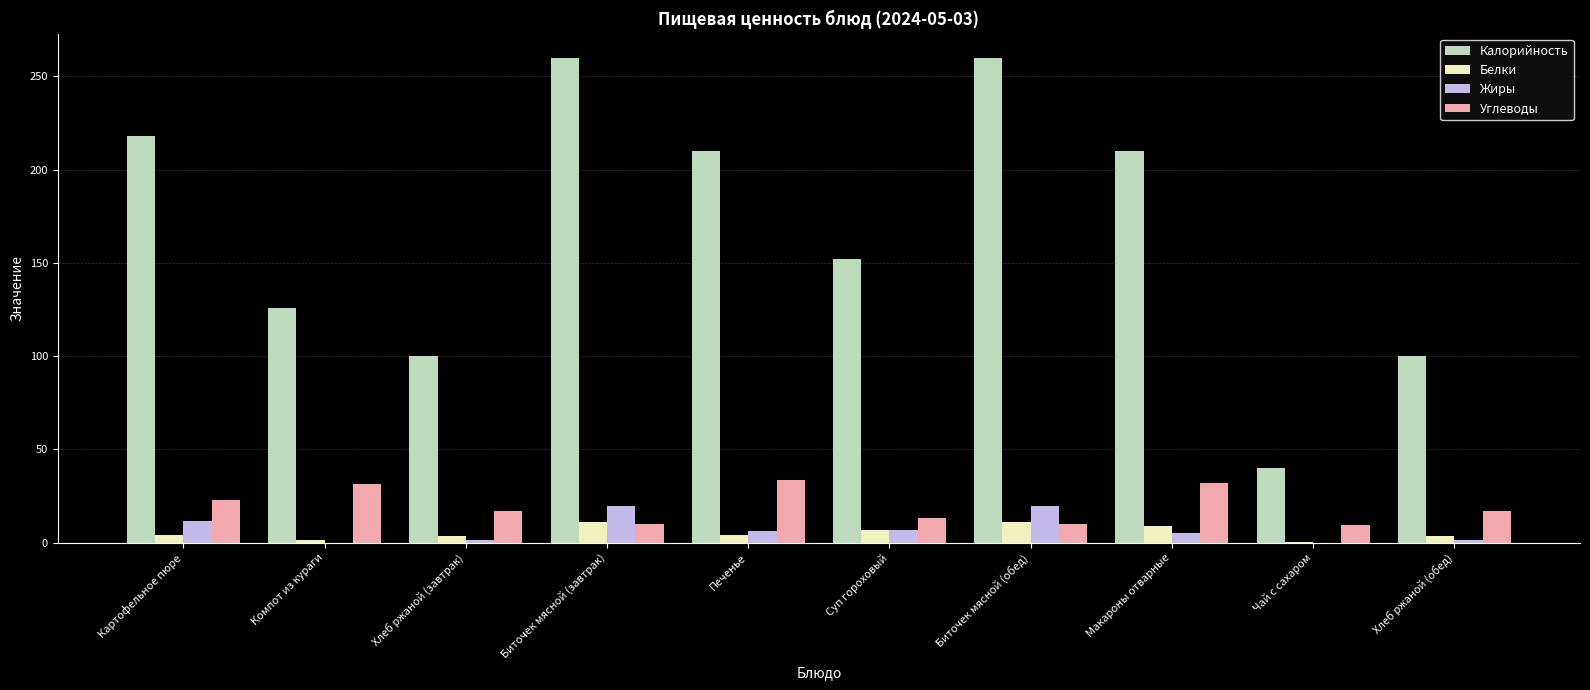

What is the sum of all Жиры values?

71.6